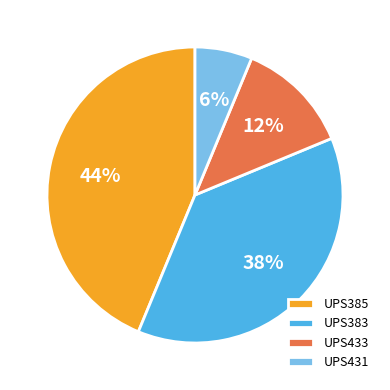

The UPS431 slice represents 21% of the pie. True or false?

False